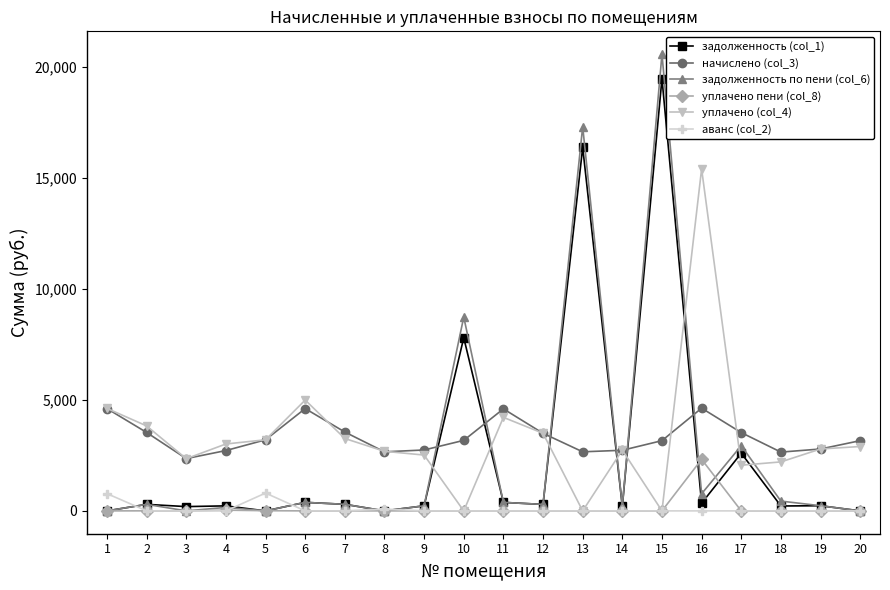

Between which two adjacent categories do аванс (col_2) and задолженность (col_1) first intersect?

1 and 2